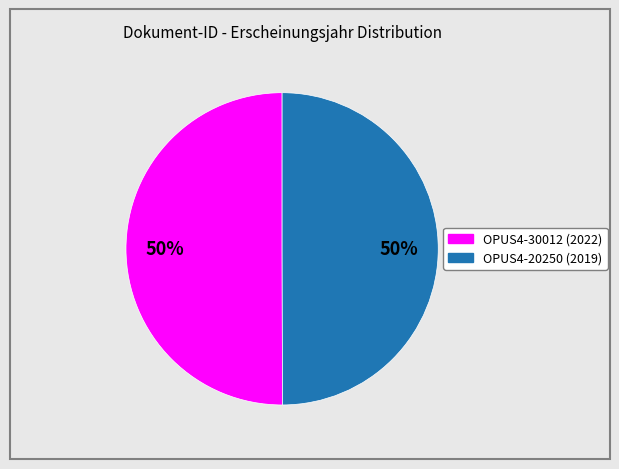

The OPUS4-20250 (2019) slice represents 50% of the pie. True or false?

True